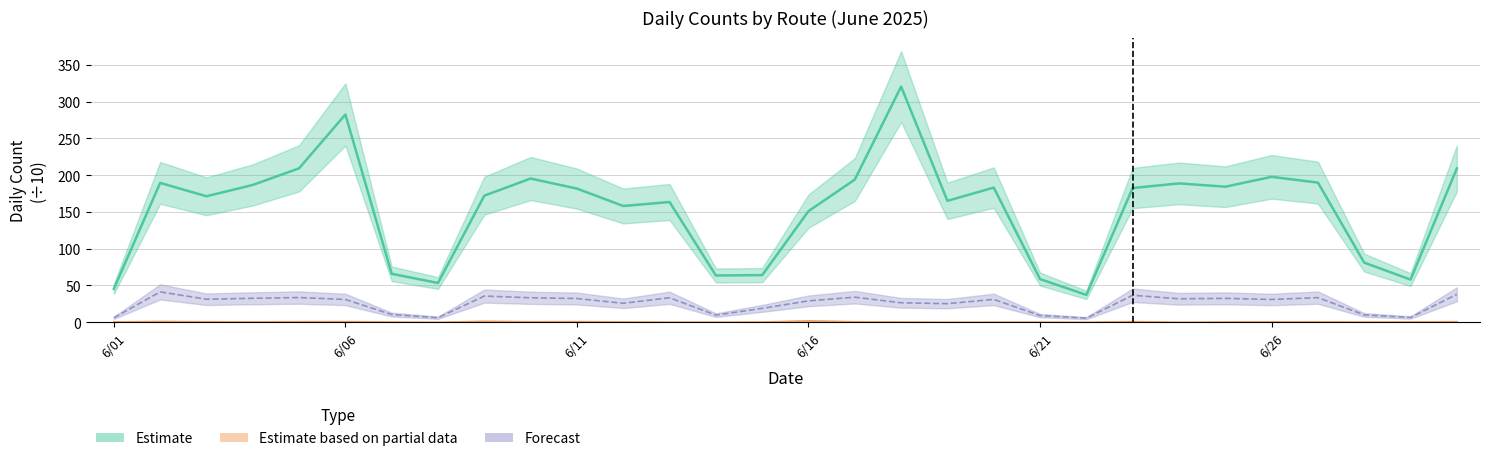

What is the total value across all series at 6/10?

229.4